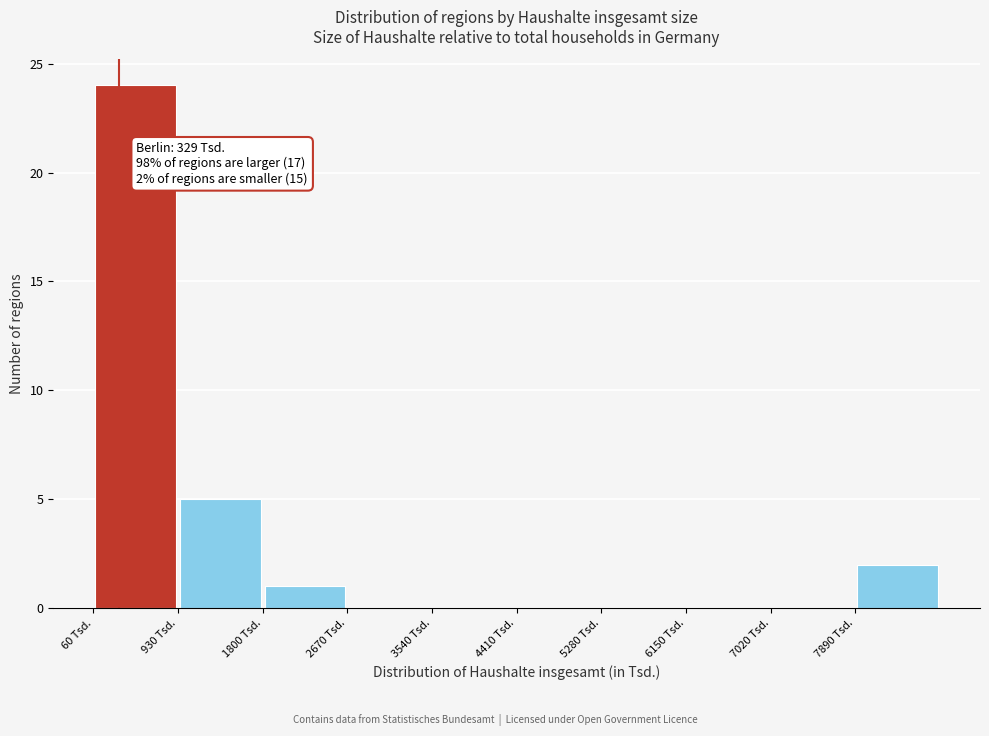

Which range on the x-axis has the tallest bar?

100 to 900